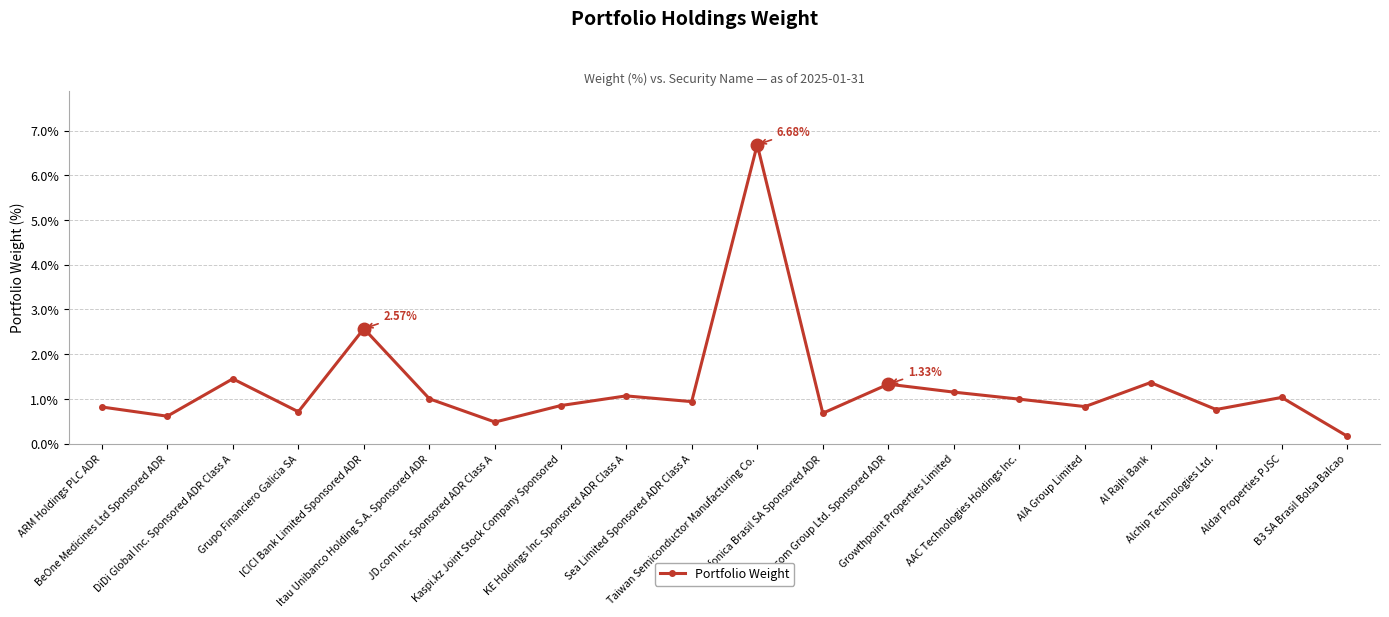

True or false: the data has more than 2 interior local peaks.

True